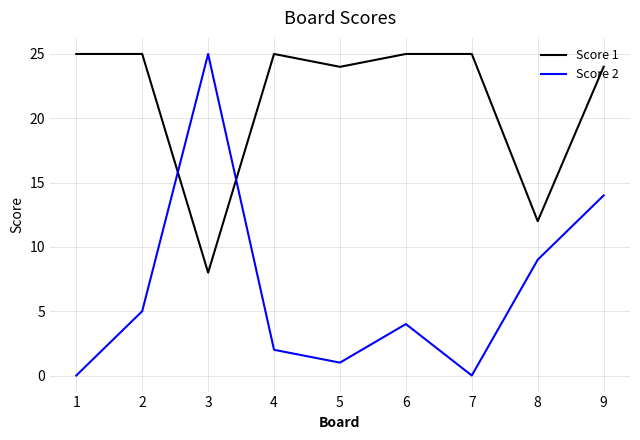

Is the value of Score 1 at 3 greater than the value of Score 2 at 1?

Yes